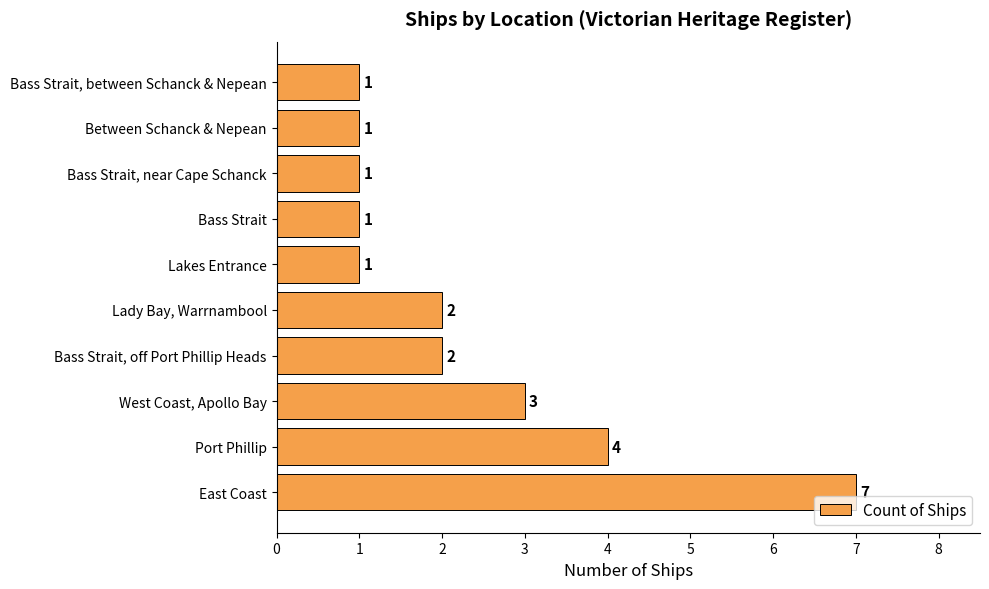

Count the values in the range 1 to 3.

8